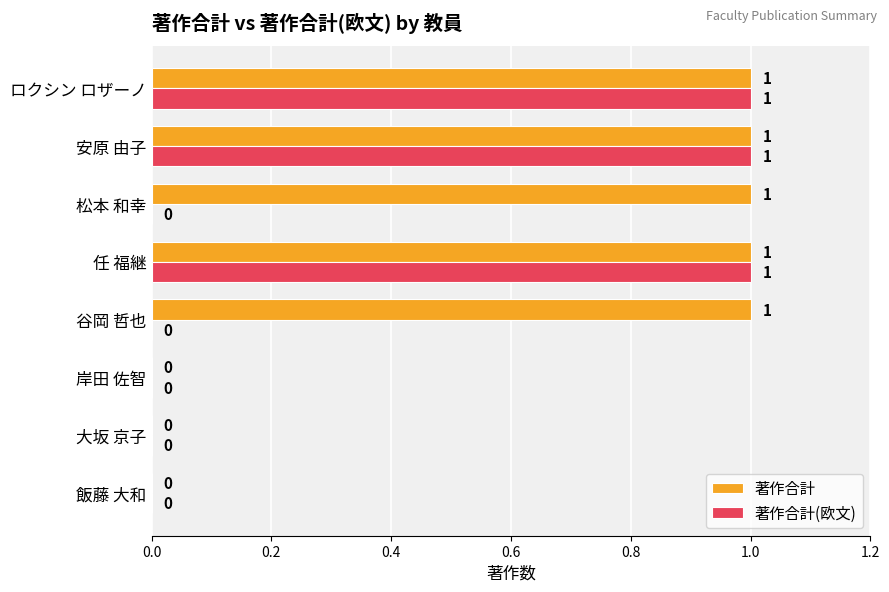

Which series has the largest total across all categories?

著作合計